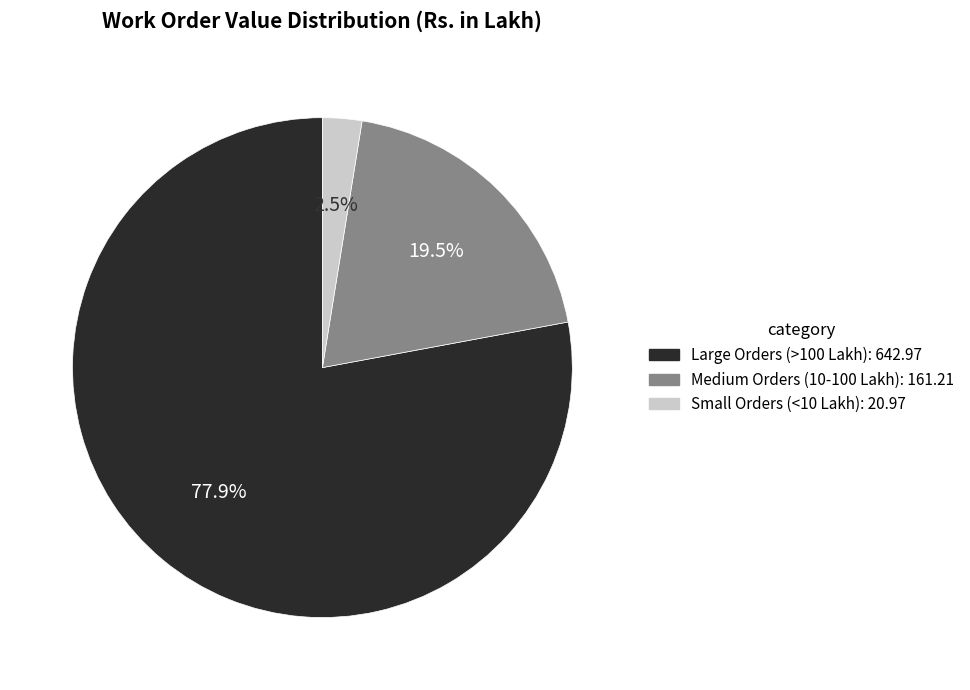

To the nearest percent, what is the difference between the largest and smallest slice percentages?

75%